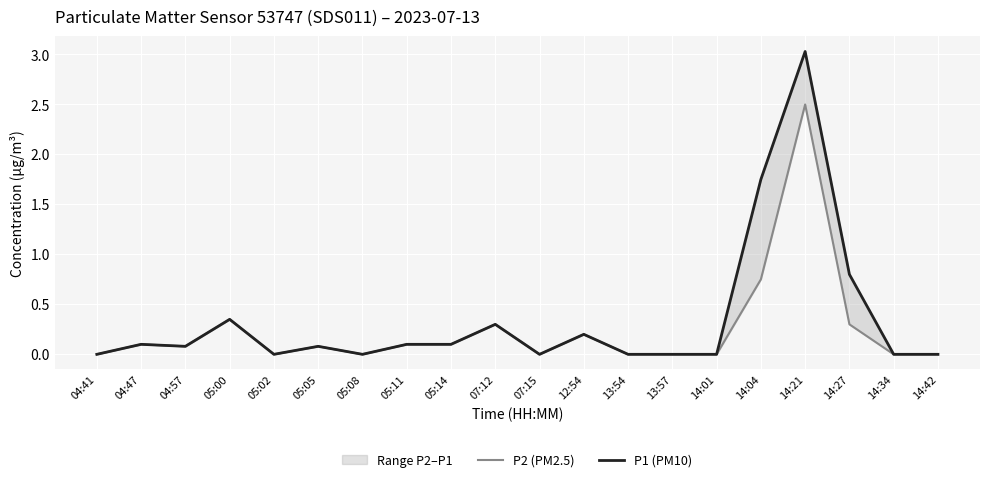

Does the chart display data point markers on the line(s)?

No